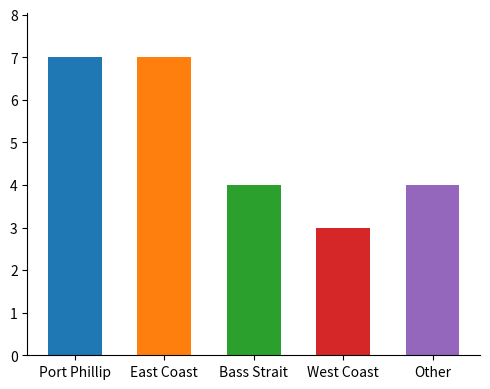

The value at East Coast is 7. True or false?

True